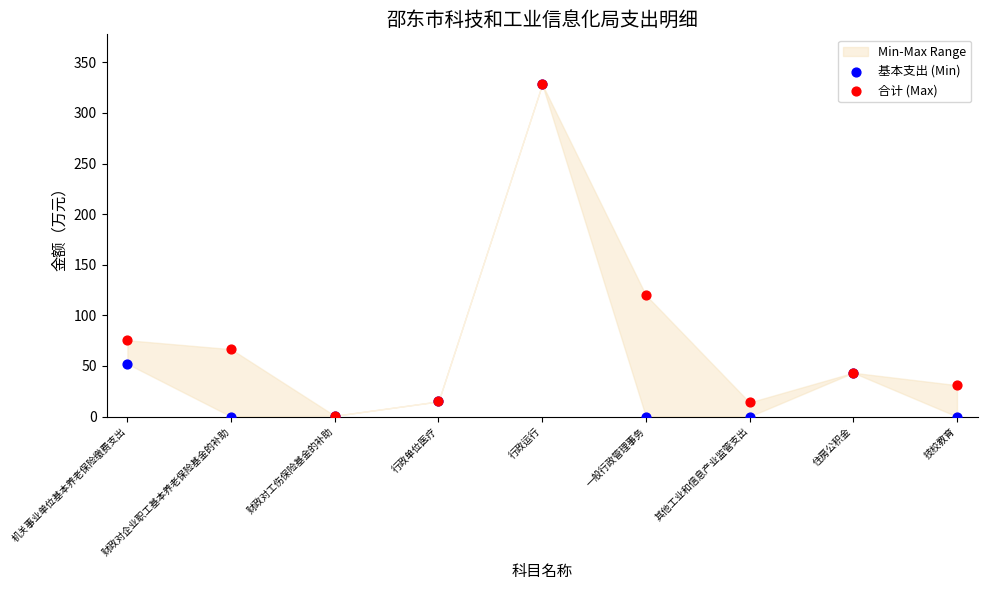

In the 基本支出 (Min) series, what Y value is closest to 164?

52.1